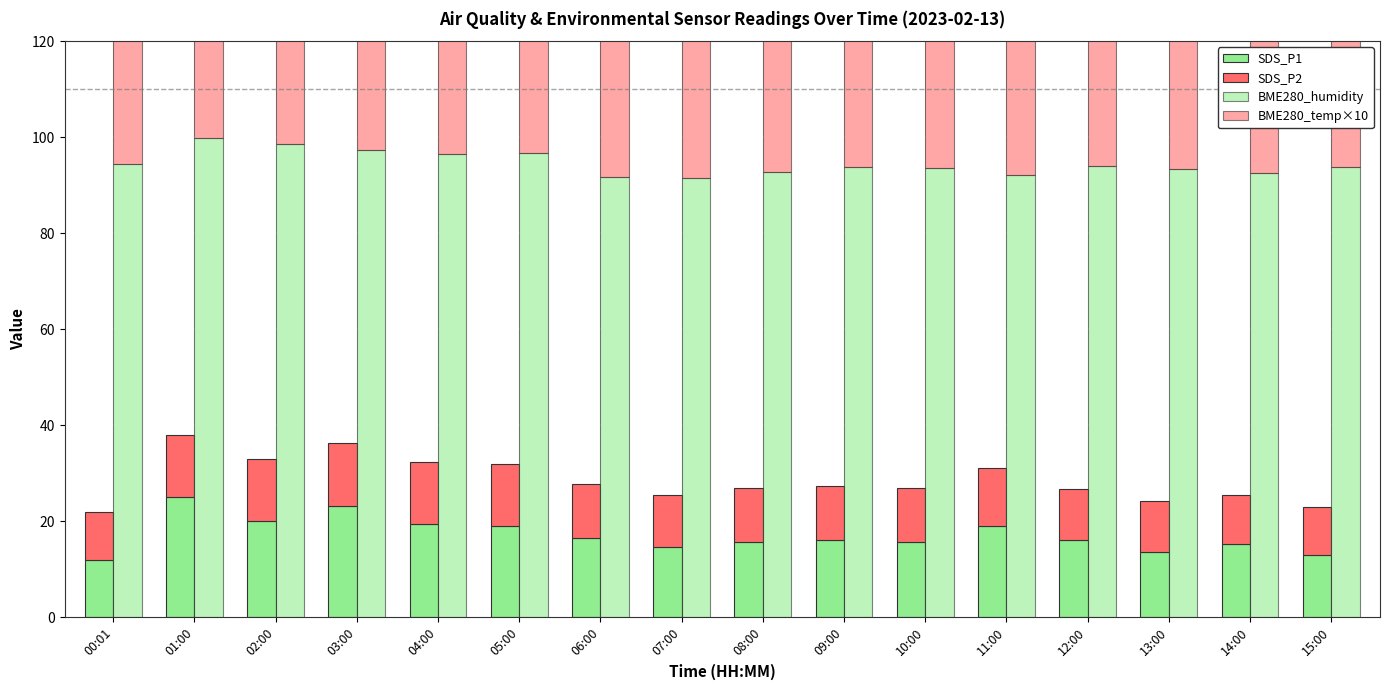

List the series in order of their peak value, lowest first.

SDS_P2, SDS_P1, BME280_temp×10, BME280_humidity